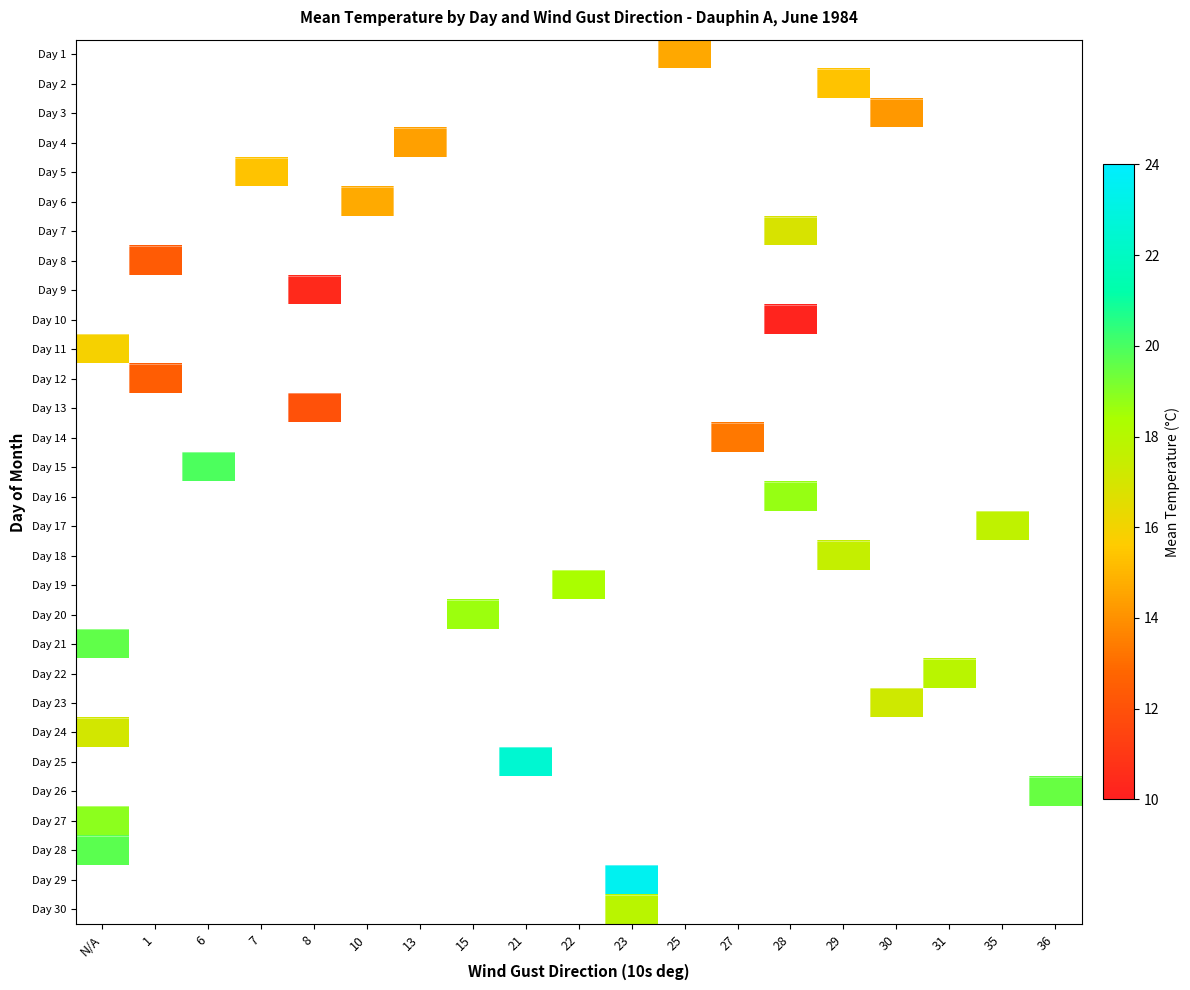

Between 6 and 8, which is larger?

8